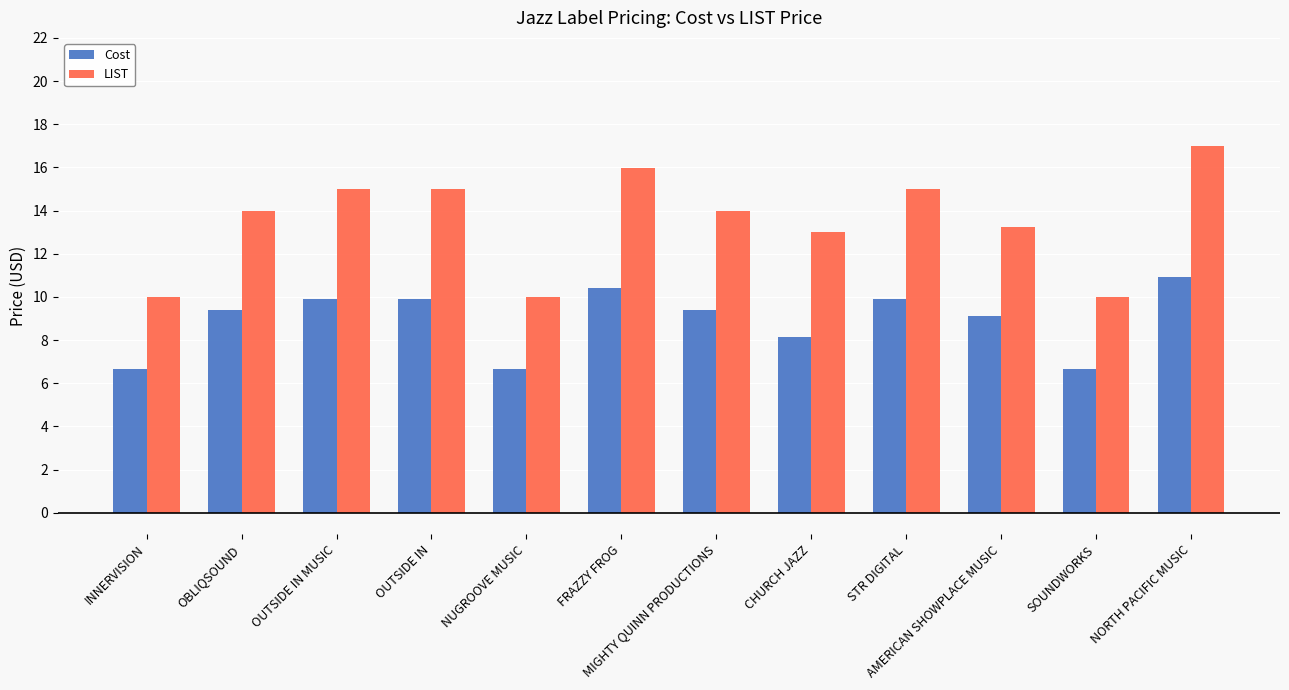

At OUTSIDE IN, list the series in order from largest to smallest.

LIST, Cost